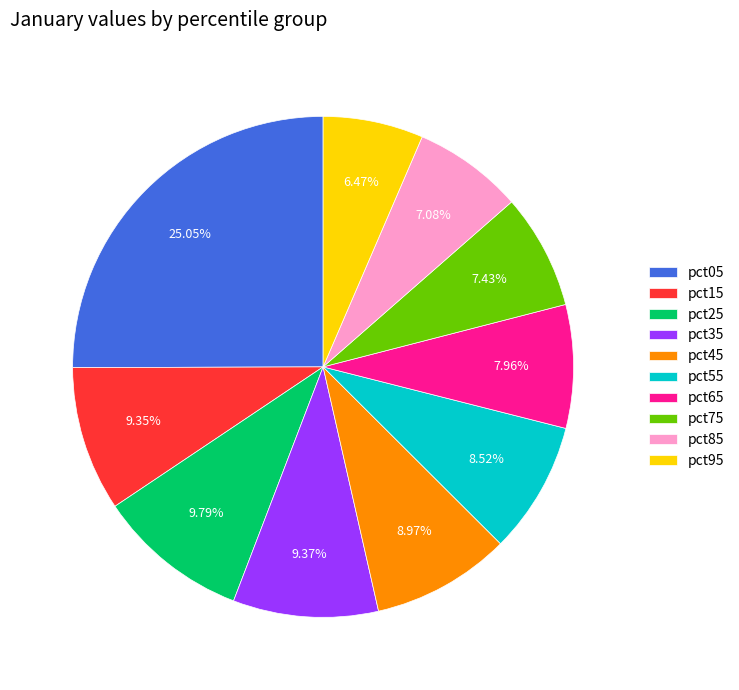

To the nearest percent, what is the combined percentage of pct65 and pct25?

18%